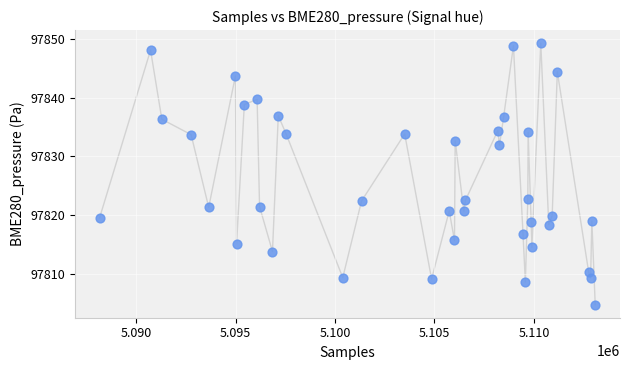

What is the range of X values (max minus min)?

24931.0